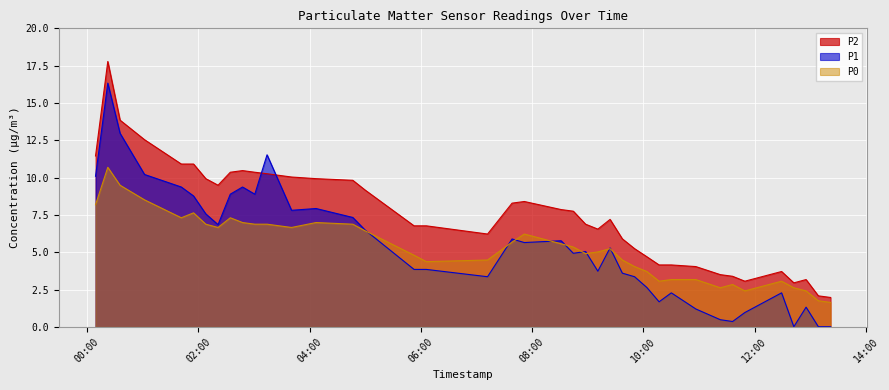

What is the label of the 11th point from the right?

2022-10-26T10:16:57